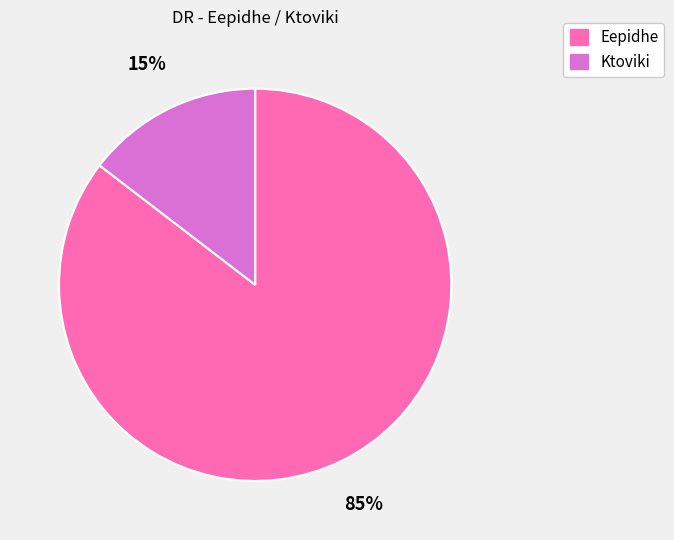

Is Eepidhe the majority of the pie?

Yes